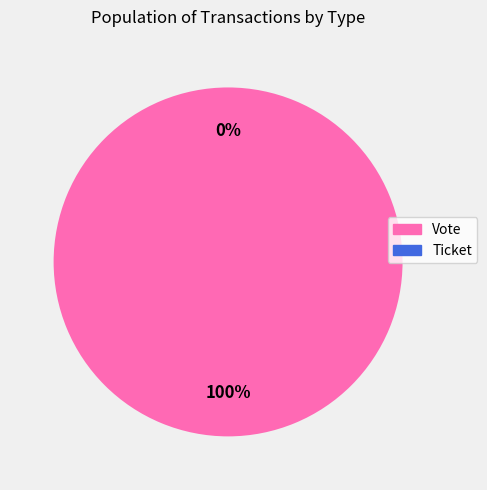

To the nearest percent, what is the combined percentage of Vote and Ticket?

100%